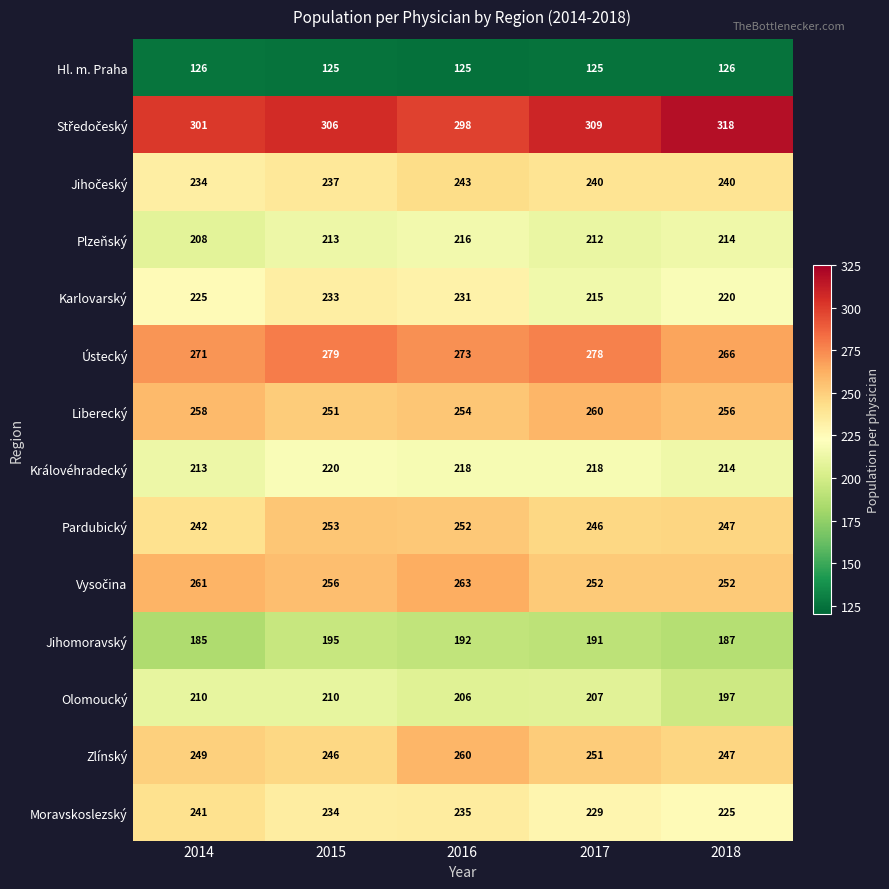

What is the total value across all series at 2015?

3258